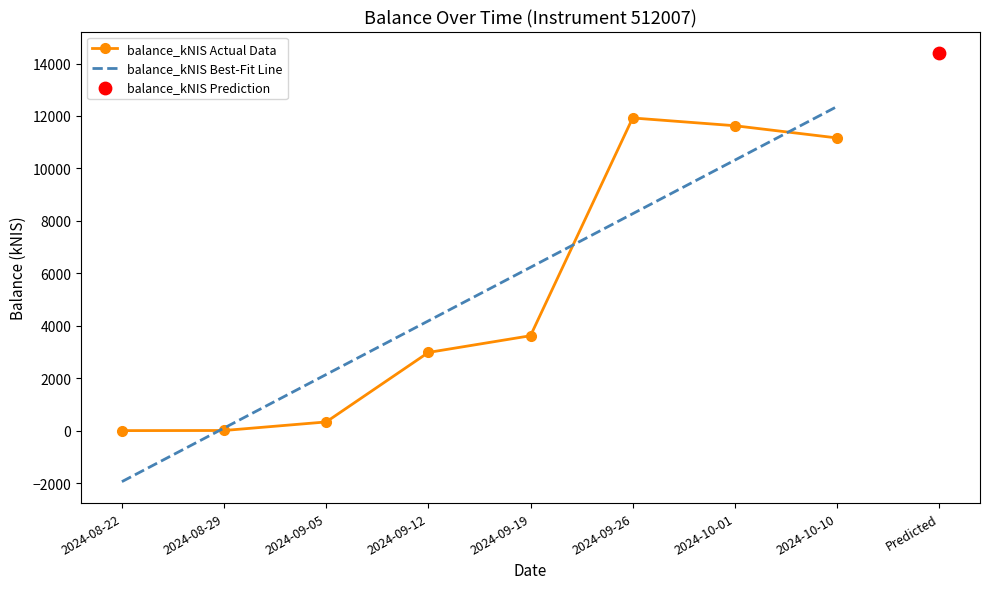

What is the ratio of the value at 2024-09-19 to the value at 2024-09-12?

1.2